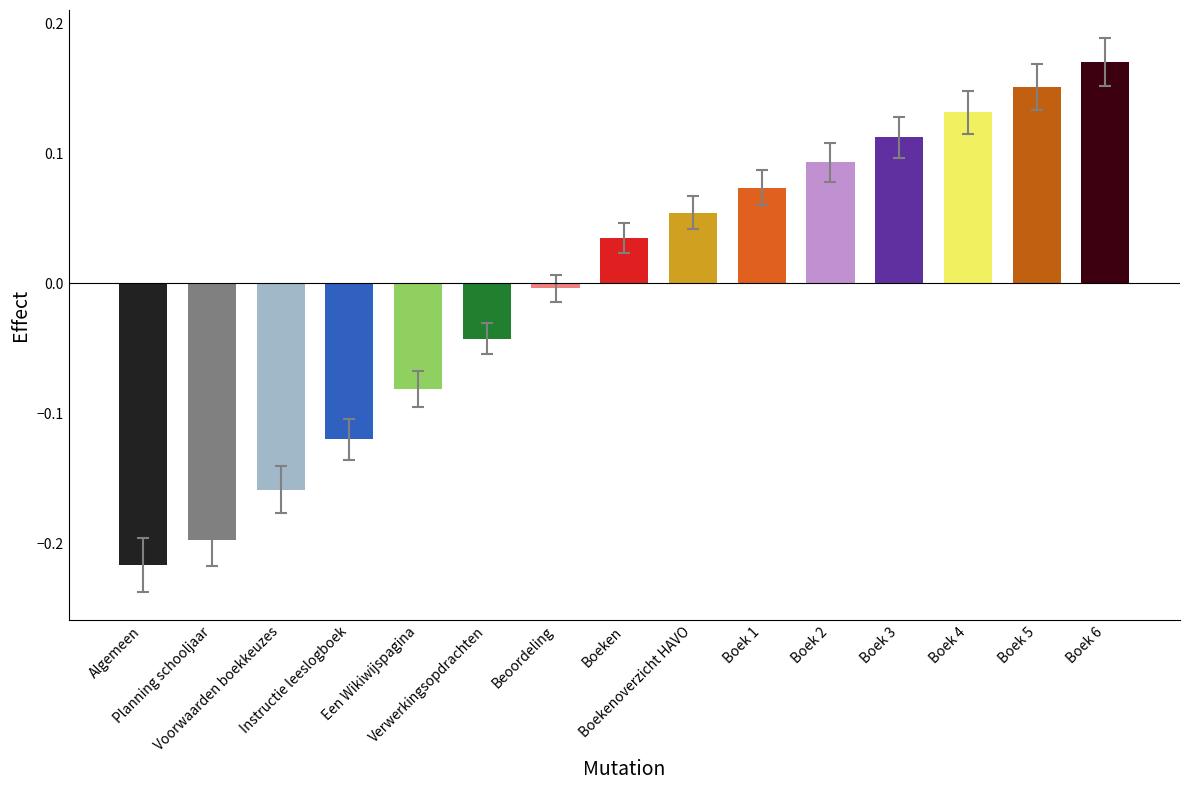

What is the difference between the second highest and minimum values?

0.4